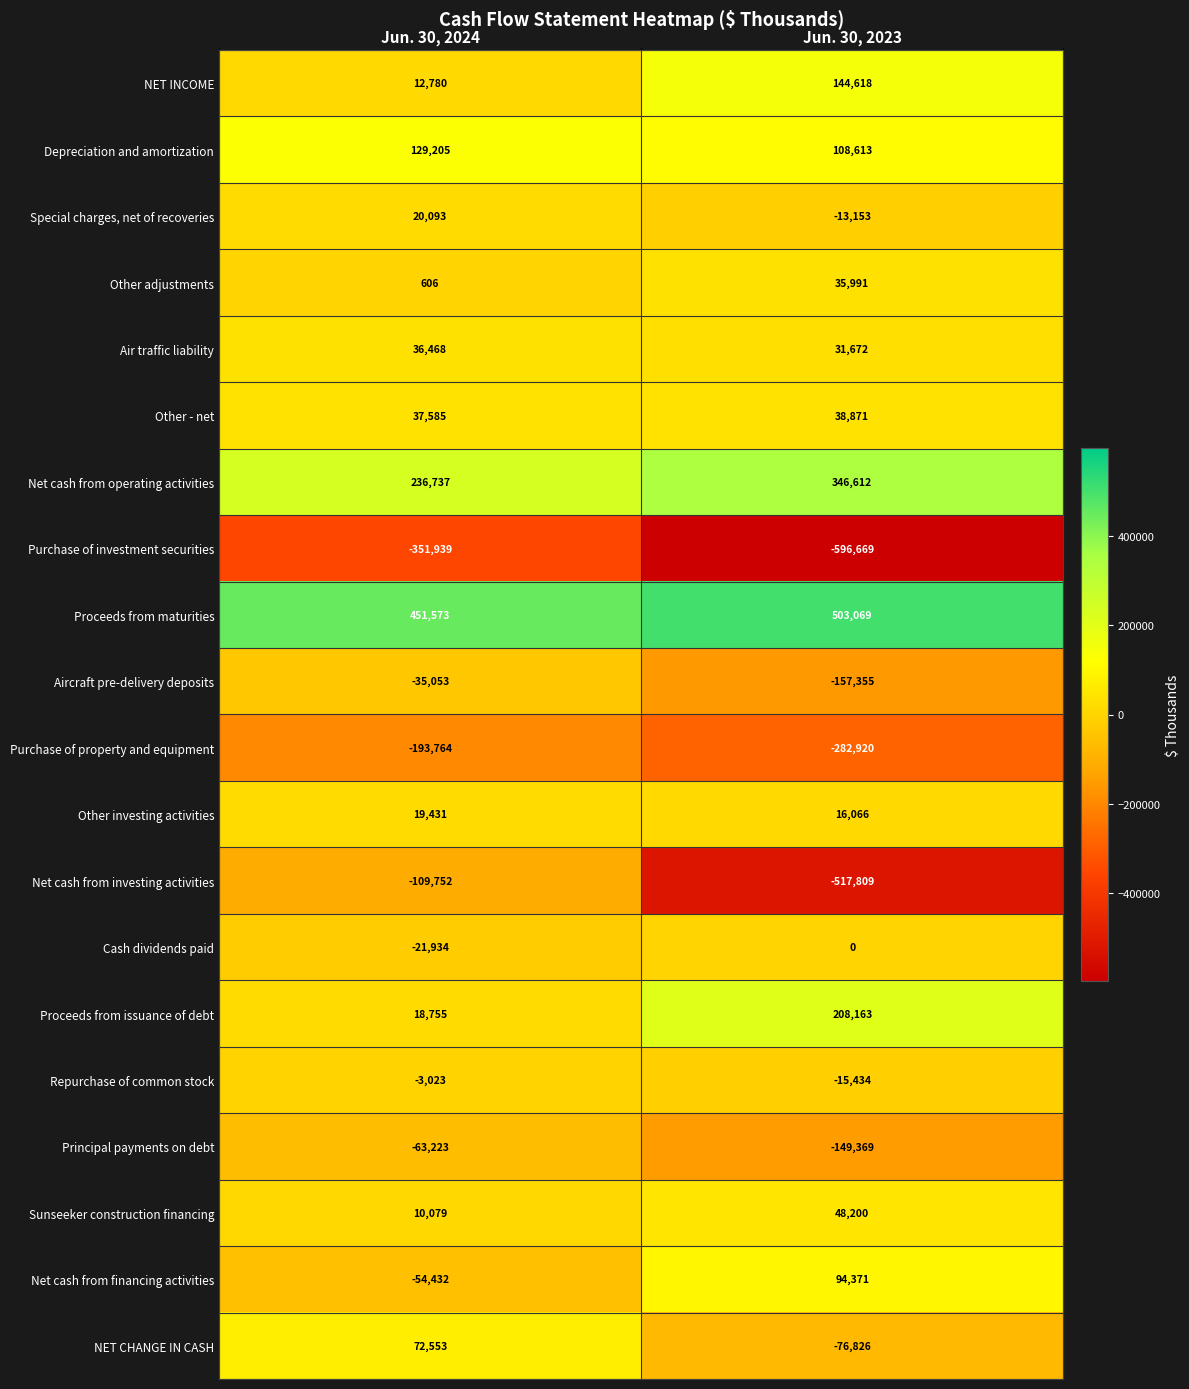

At Jun. 30, 2024, list the series in order from largest to smallest.

Proceeds from maturities, Net cash from operating activities, Depreciation and amortization, NET CHANGE IN CASH, Other - net, Air traffic liability, Special charges, net of recoveries, Other investing activities, Proceeds from issuance of debt, NET INCOME, Sunseeker construction financing, Other adjustments, Repurchase of common stock, Cash dividends paid, Aircraft pre-delivery deposits, Net cash from financing activities, Principal payments on debt, Net cash from investing activities, Purchase of property and equipment, Purchase of investment securities